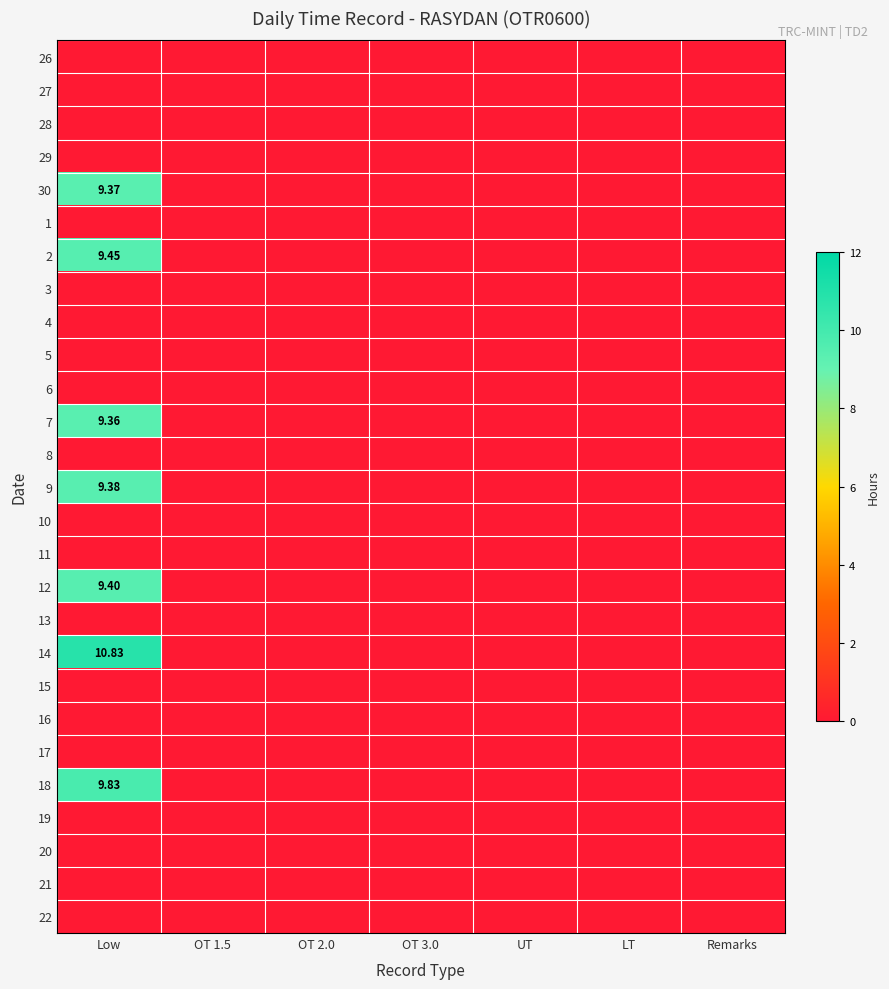

The value of 19 at Low is 0.0. True or false?

True